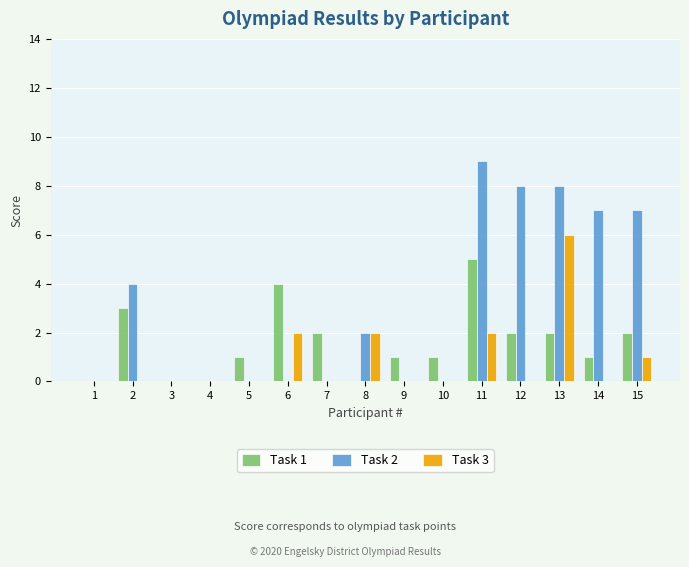

True or false: Task 3 has a value of 0 at 7.

True